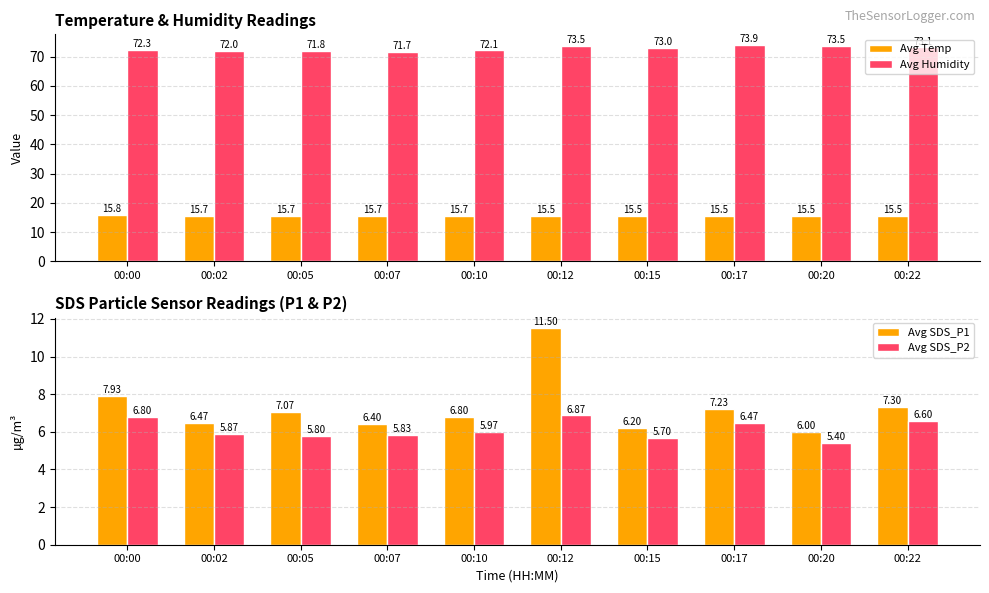

Is it true that Avg Temp equals 15.8 at 00:00?

True